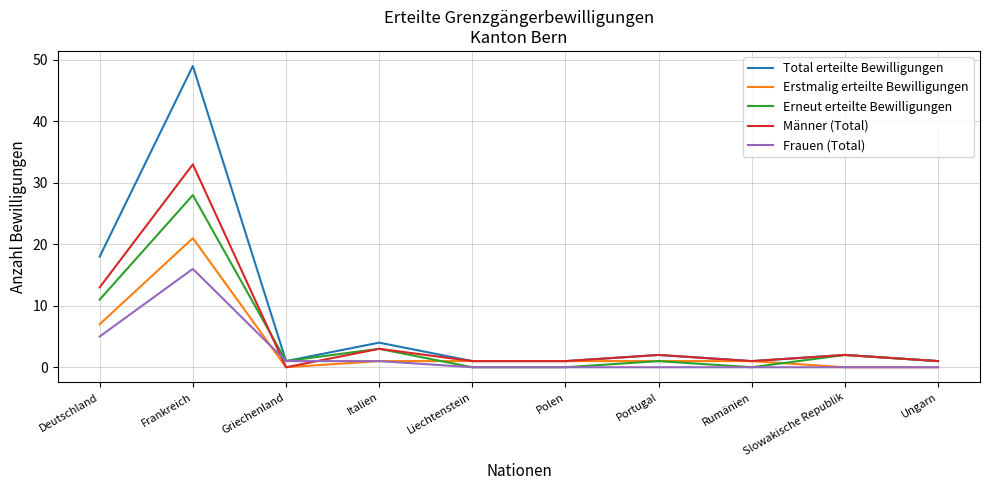

Which series has the largest total across all categories?

Total erteilte Bewilligungen